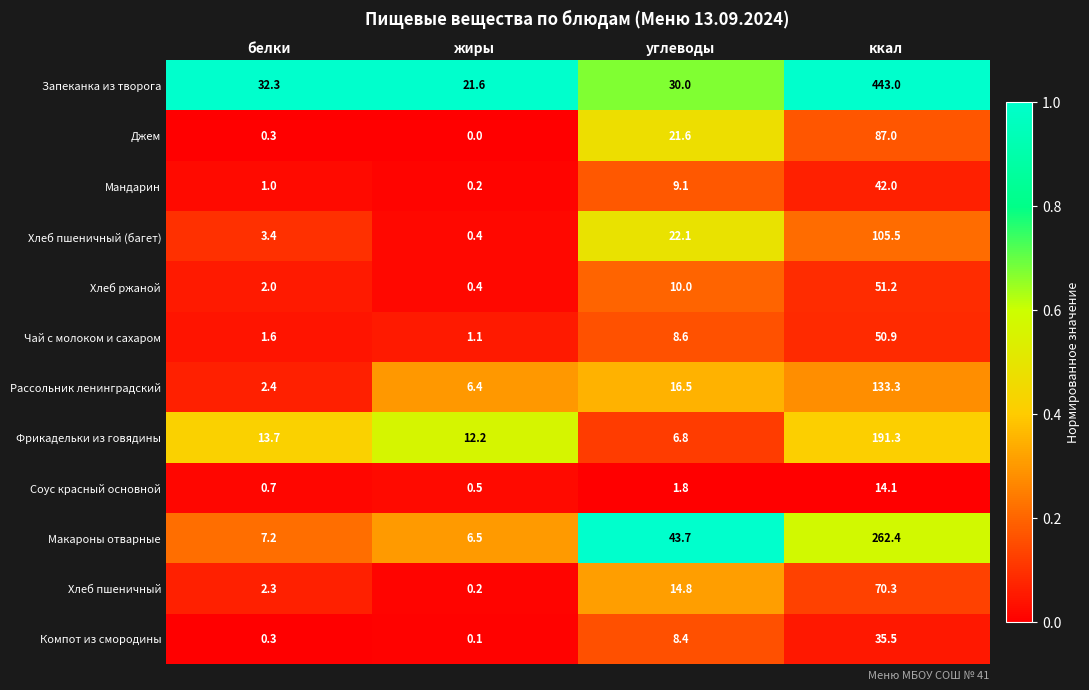

Which series has the largest range (max minus min)?

Запеканка из творога